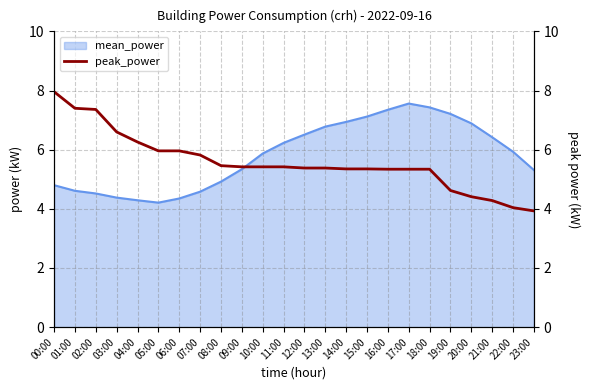

Is it true that the value at 20:00 is 4.4?

True